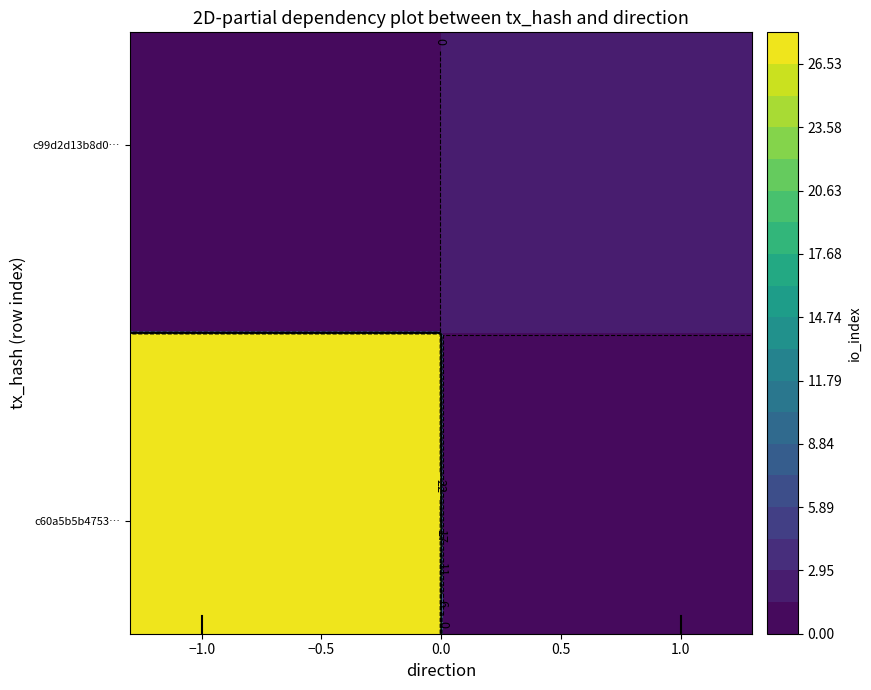

What is the sum of all c60a5b5b4753f7955fd25b3c5ad55652e9d8143 values?

27